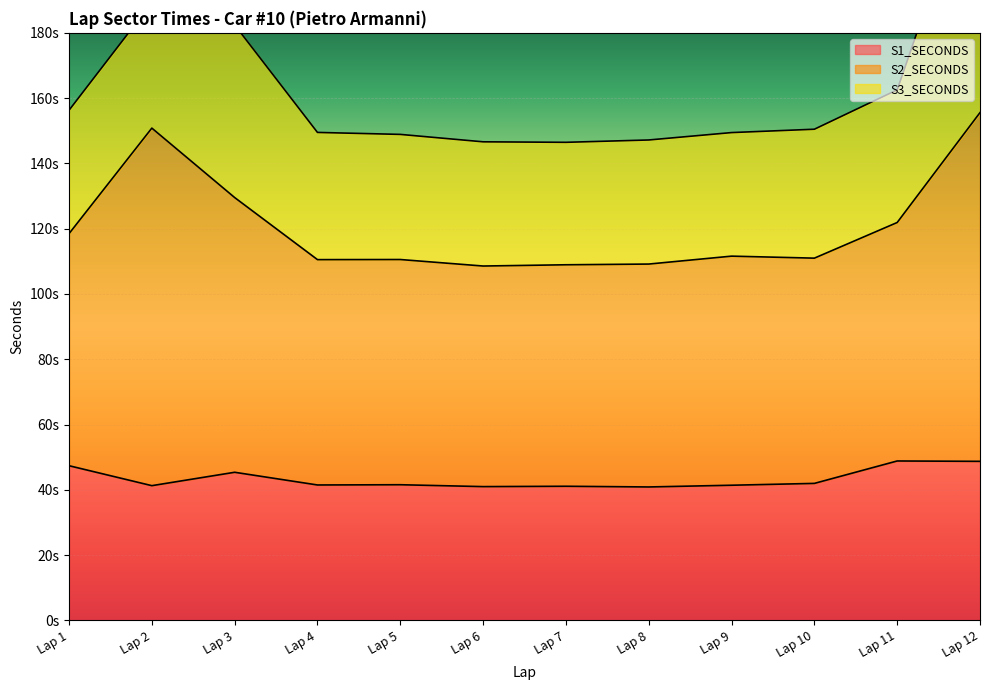

How many data points does each series have?

12